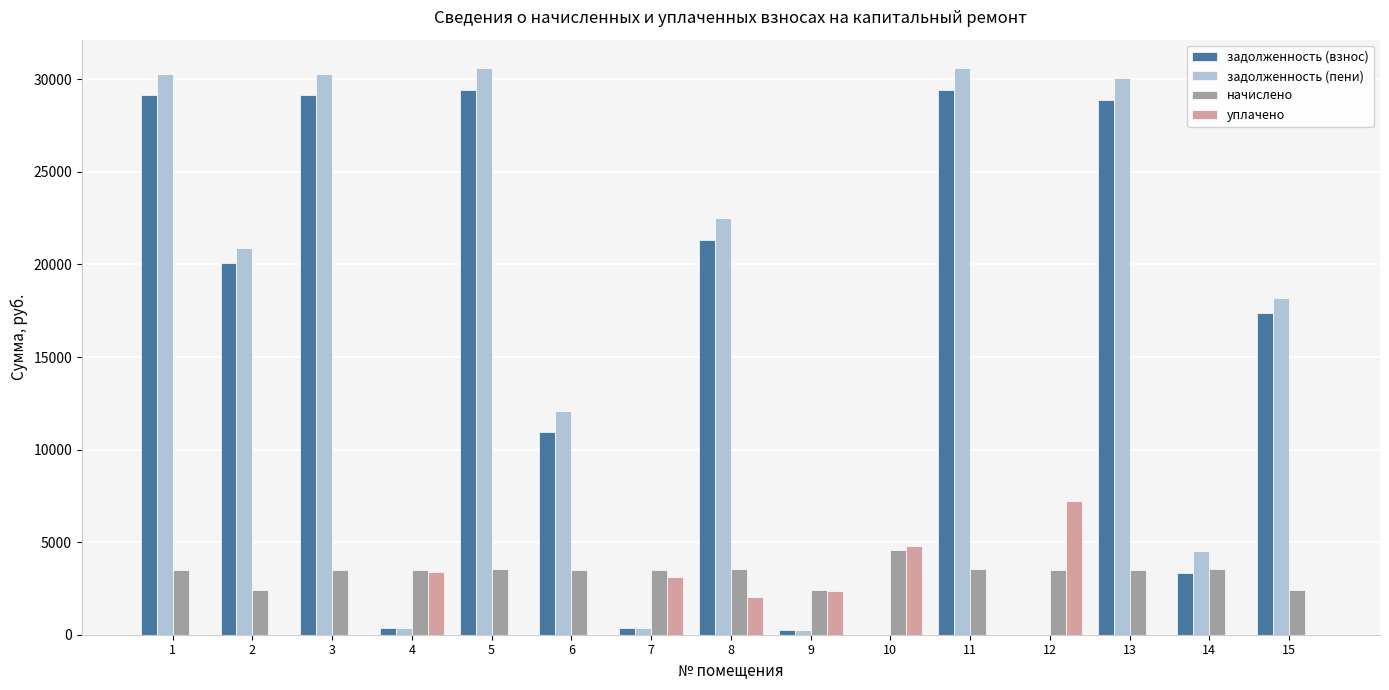

What is the sum of all задолженность (взнос) values?

220050.4